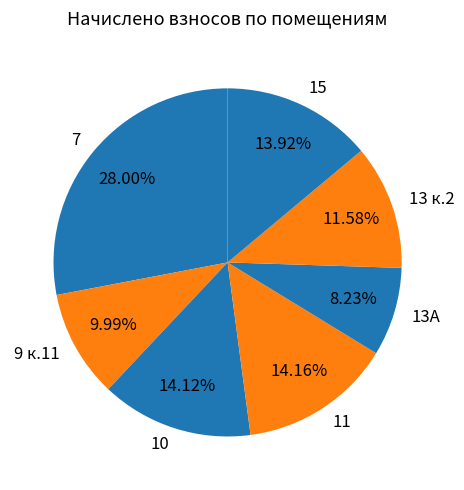

To the nearest percent, what portion does 11 represent?

14%